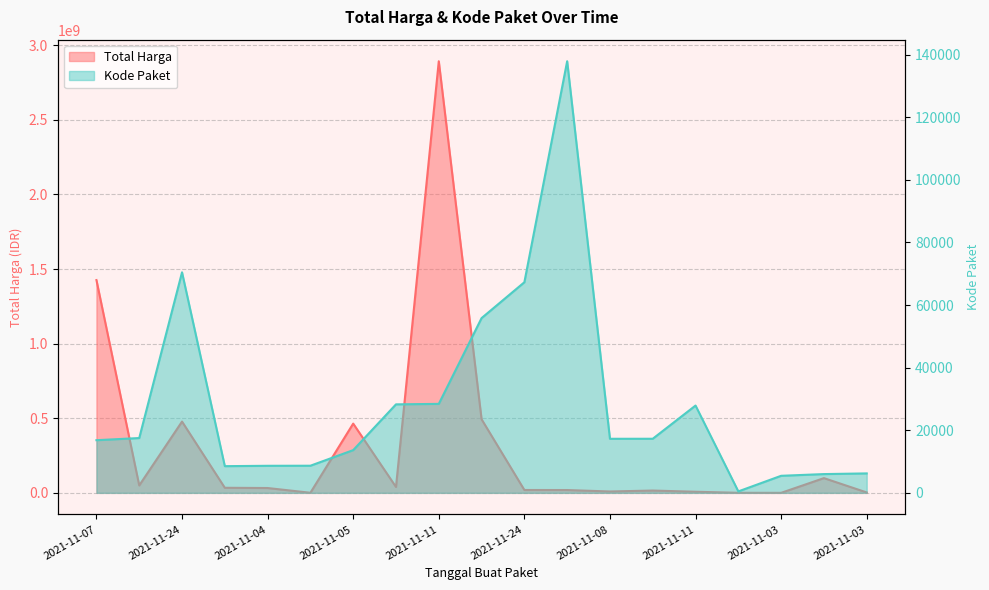

Is the value of Total Harga at 2021-11-11 greater than the value of Kode Paket at 2021-11-05?

Yes